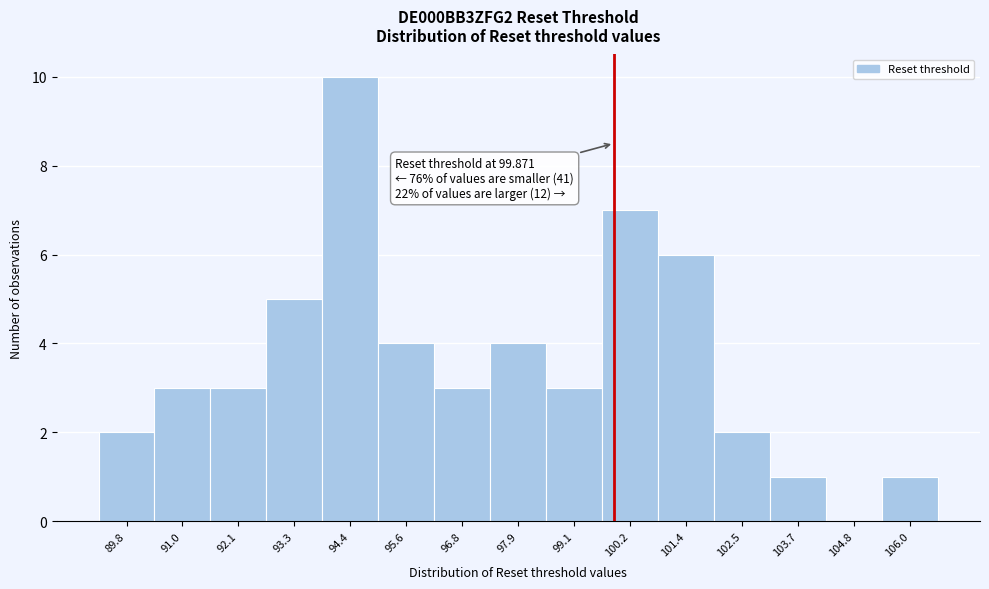

Over which range of the x-axis is the bar tallest?

93.8 to 95.0